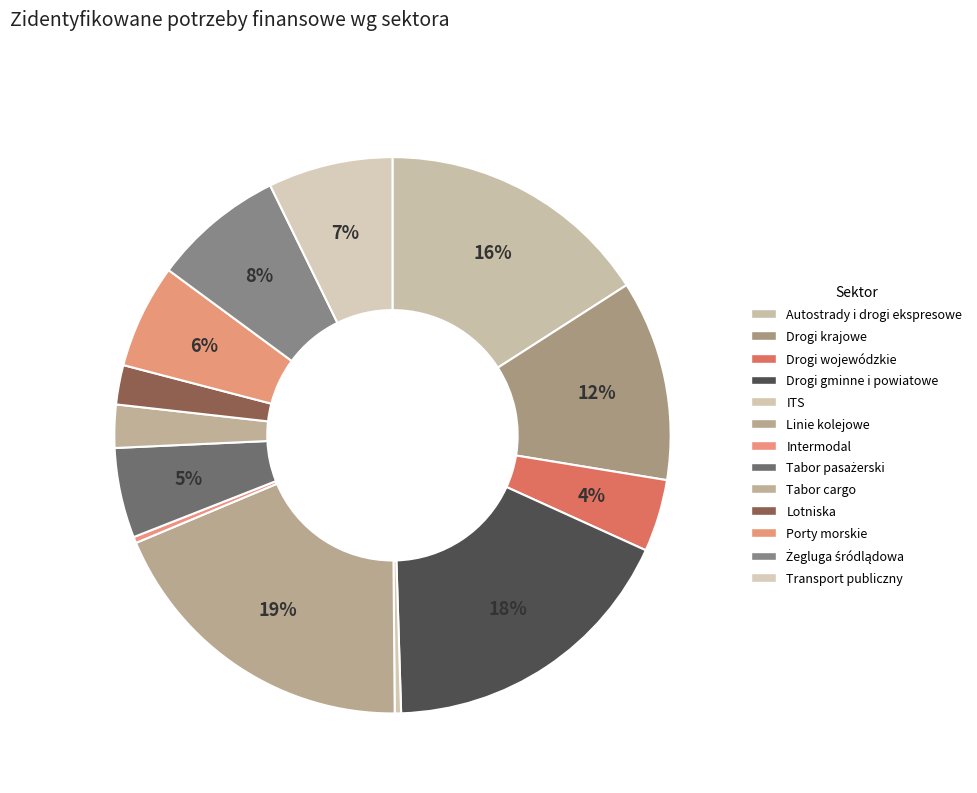

Count the number of slices in the pie.

13